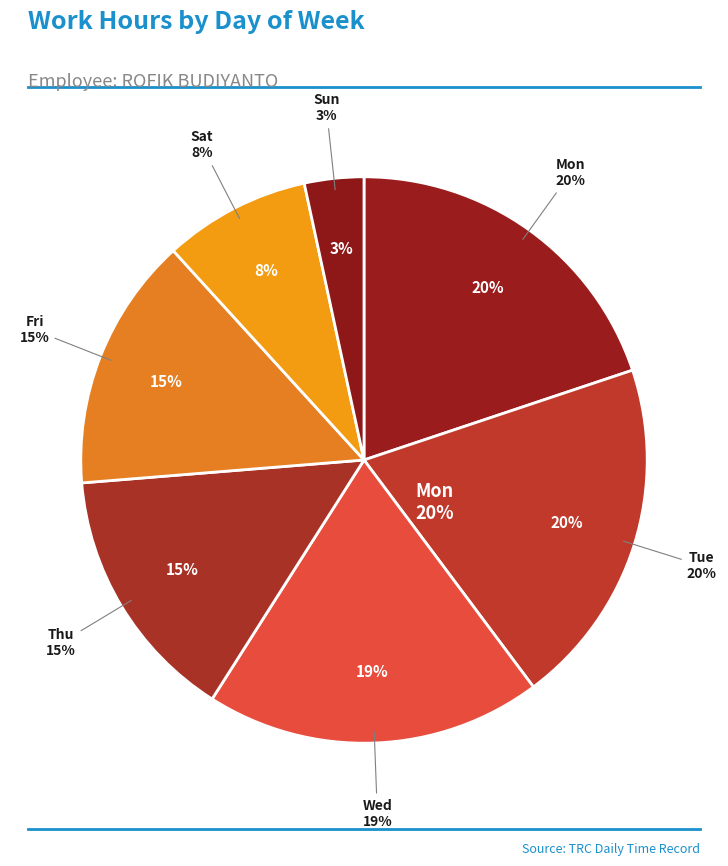

Is there any slice that represents more than half of the pie?

No